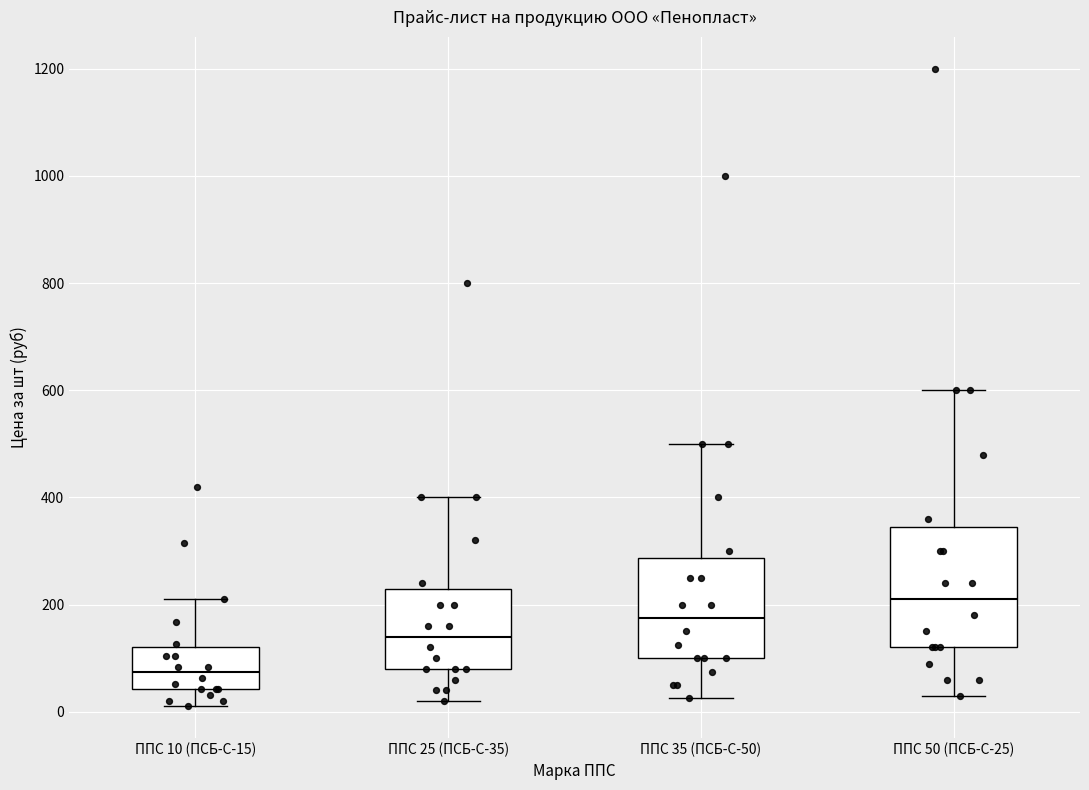

Reading left to right, read every box against the y-axis: the position of its median line, the range the box covers, and the ends of its whiskers. The values are not printed on the chart, so give them approximately, as read against the axis.

ППС 10 (ПСБ-С-15): median 80, box 40 to 120, whiskers 20 to 220
ППС 25 (ПСБ-С-35): median 140, box 80 to 240, whiskers 20 to 400
ППС 35 (ПСБ-С-50): median 180, box 100 to 280, whiskers 20 to 500
ППС 50 (ПСБ-С-25): median 220, box 120 to 340, whiskers 40 to 600